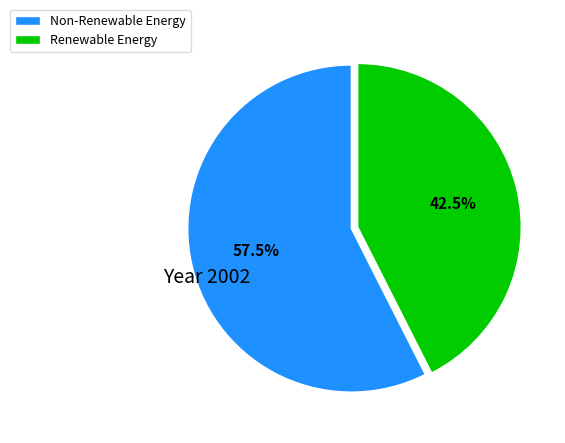

Is there any slice that represents more than half of the pie?

Yes